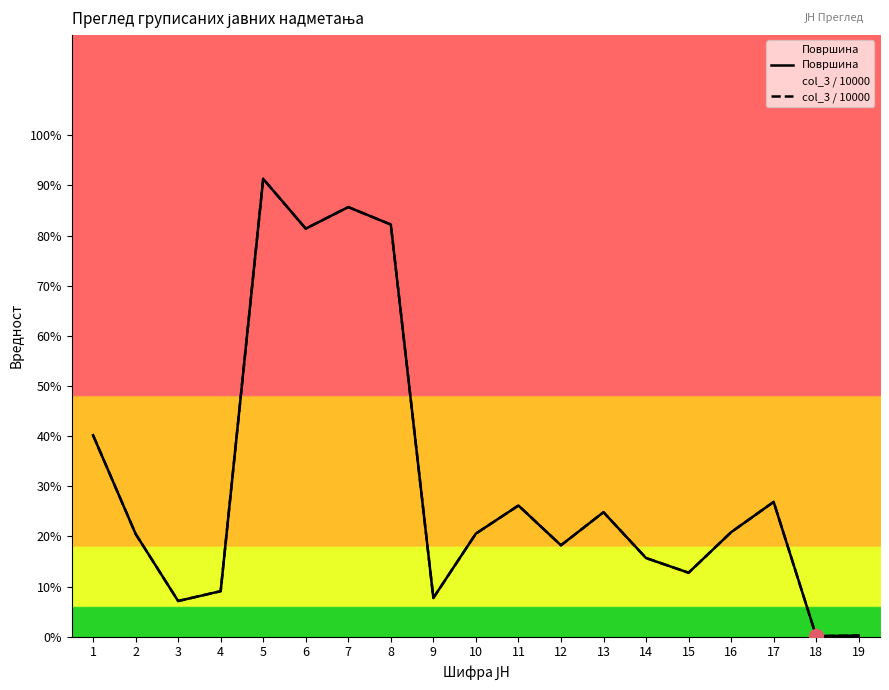

What is the average value of the Површина series?

0.3